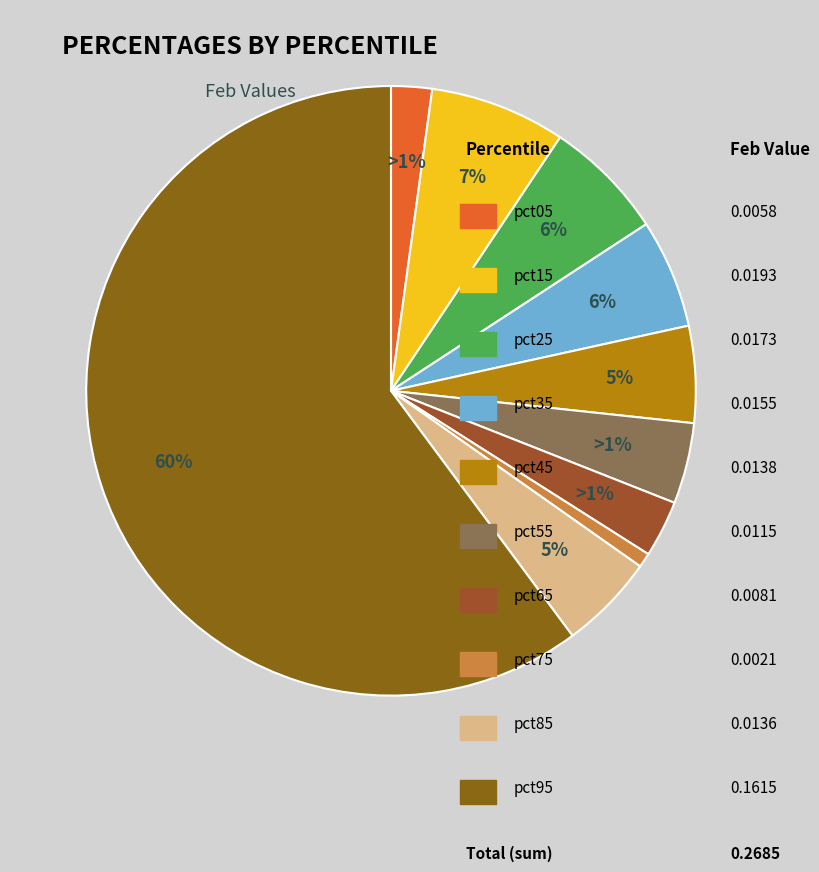

How many slices are in this pie chart?

10